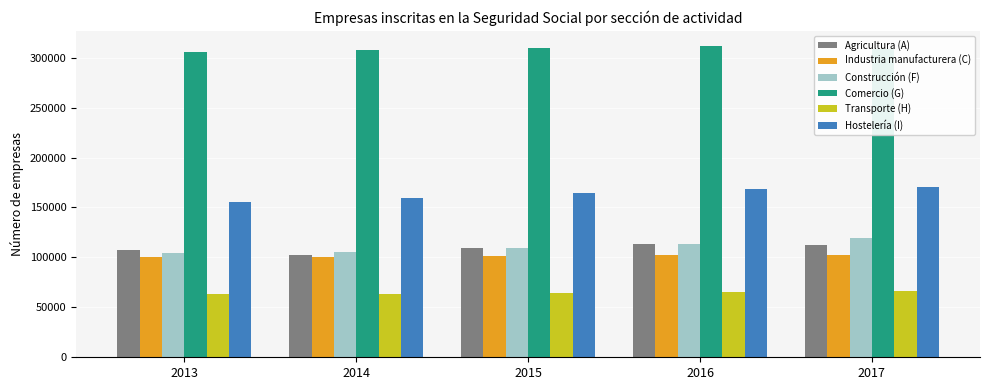

The value of Comercio (G) at 2016 is 120277. True or false?

False